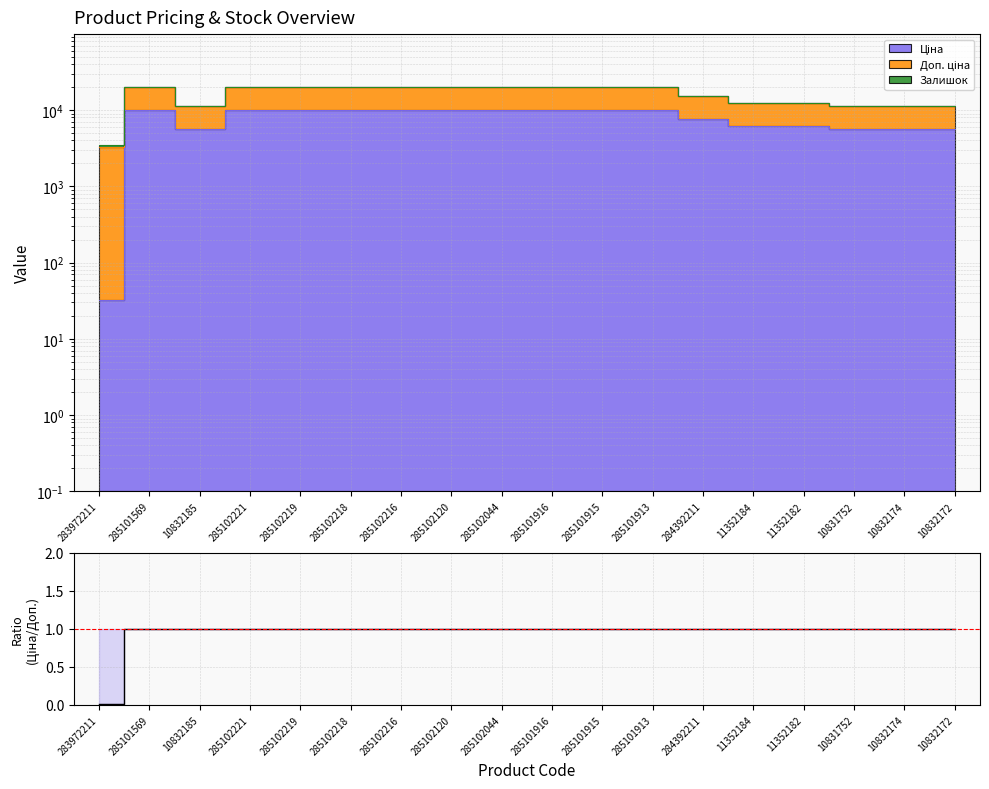

What is the label of the 5th point from the left?

285102219